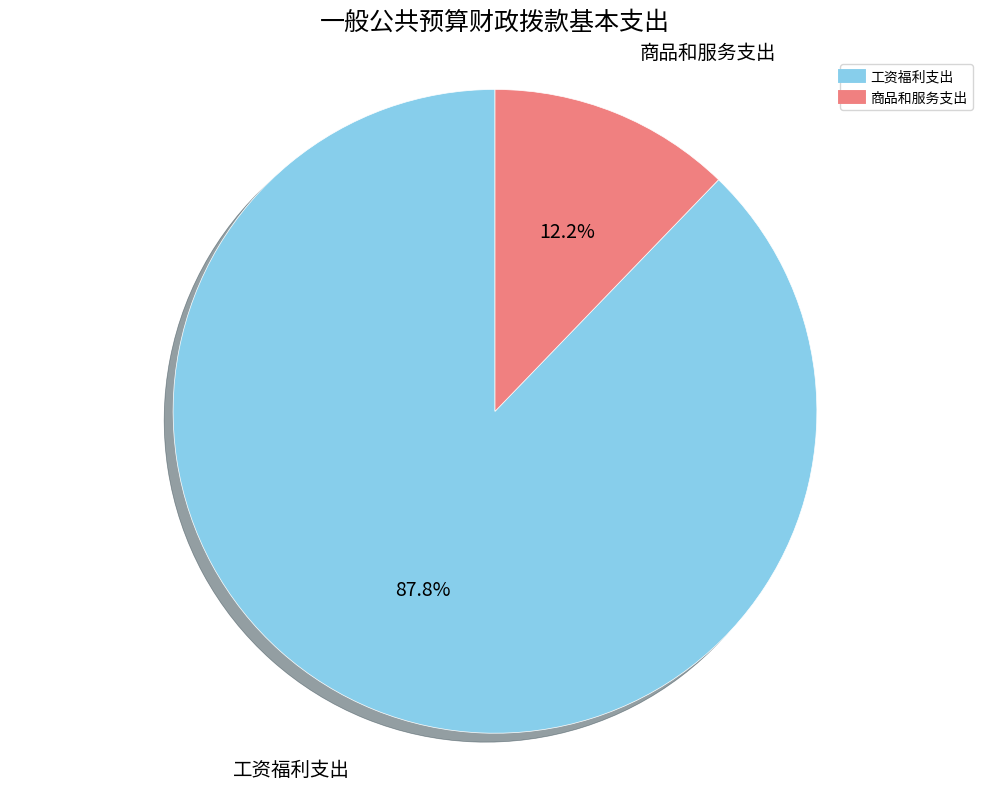

Which slice is the smallest?

商品和服务支出